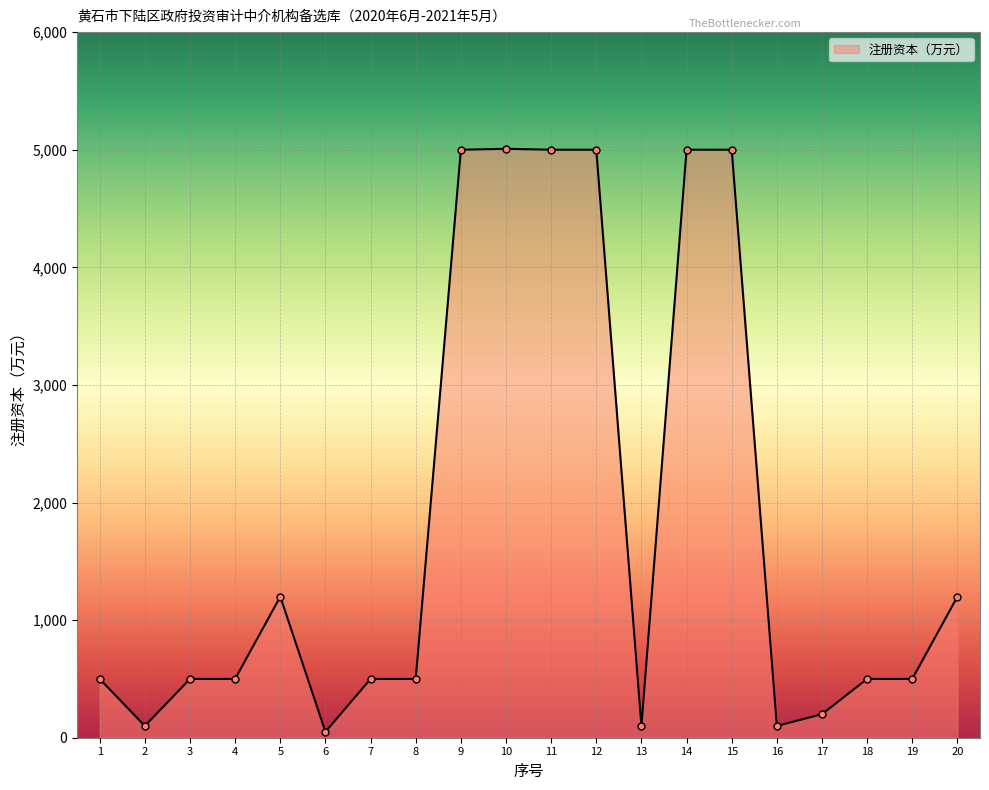

How many interior local peaks (higher than both neighbors) does the data have?

2